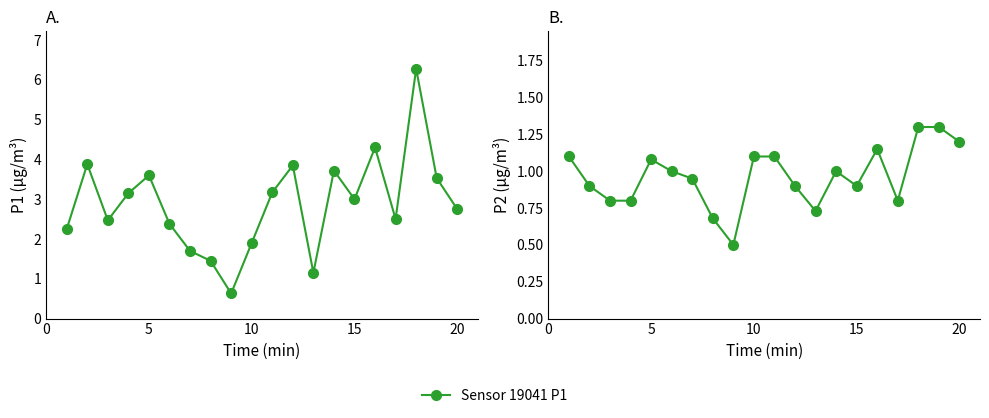

Rank the series by their average value, from highest to lowest.

Sensor 19041 P1, Sensor 19041 P2